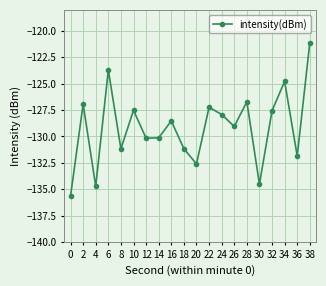

At which label is the value closest to -128?

24